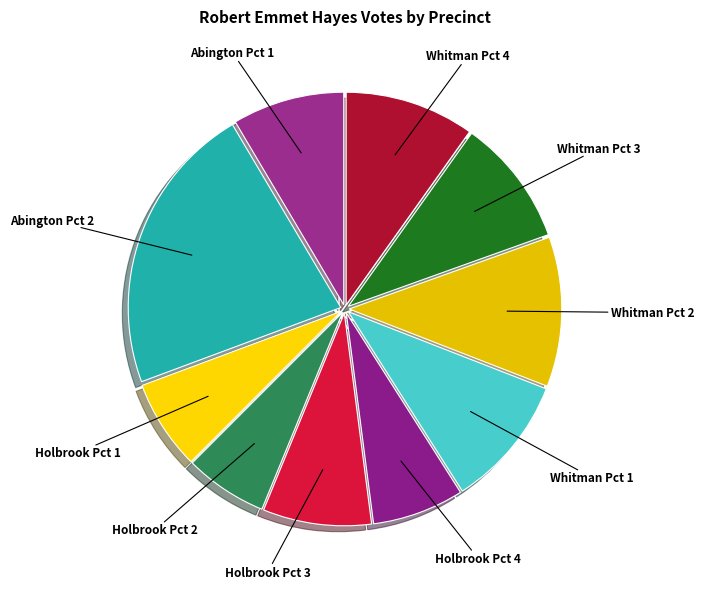

How many slices are in this pie chart?

10